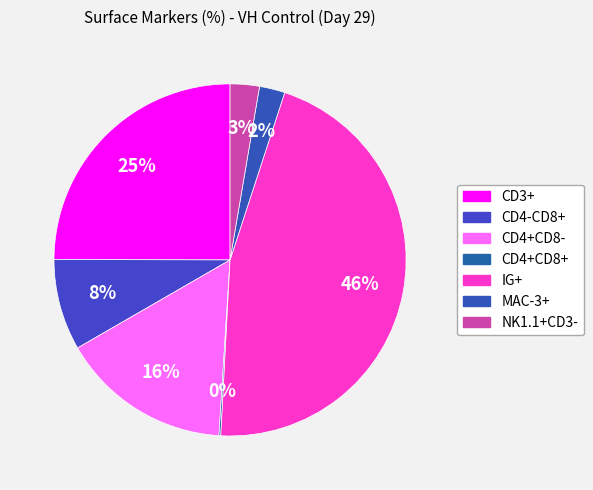

What is the total percentage of IG+ and CD4-CD8+?

54.2%